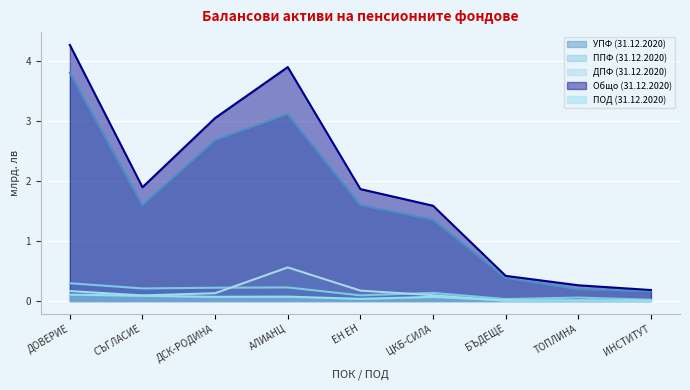

What is the sum of the УПФ (31.12.2020) values at ЦКБ-СИЛА and ИНСТИТУТ?

1.5